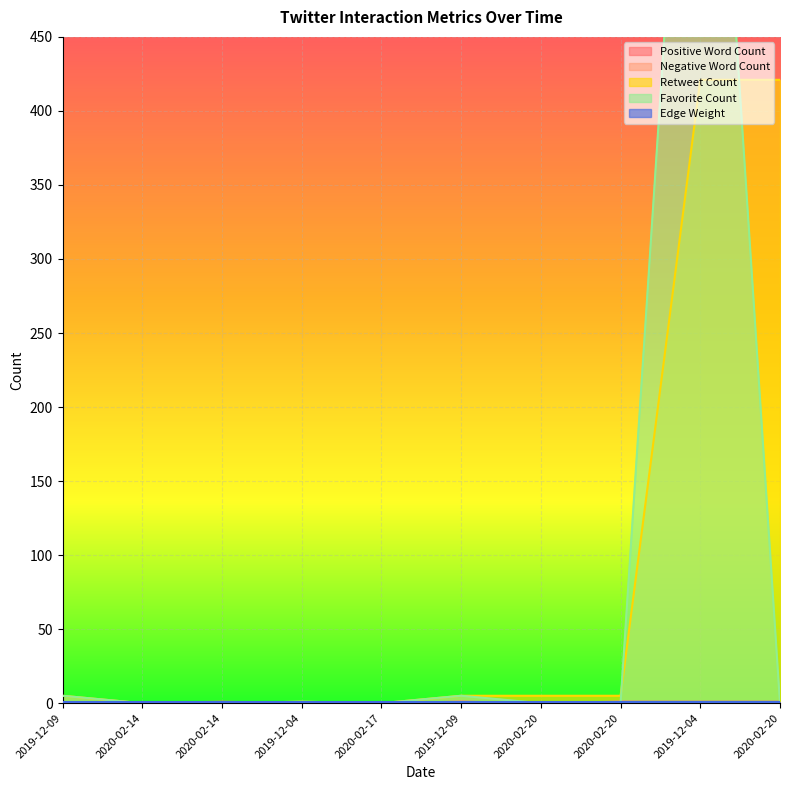

Where is Positive Word Count nearest to the value 0?

2019-12-09